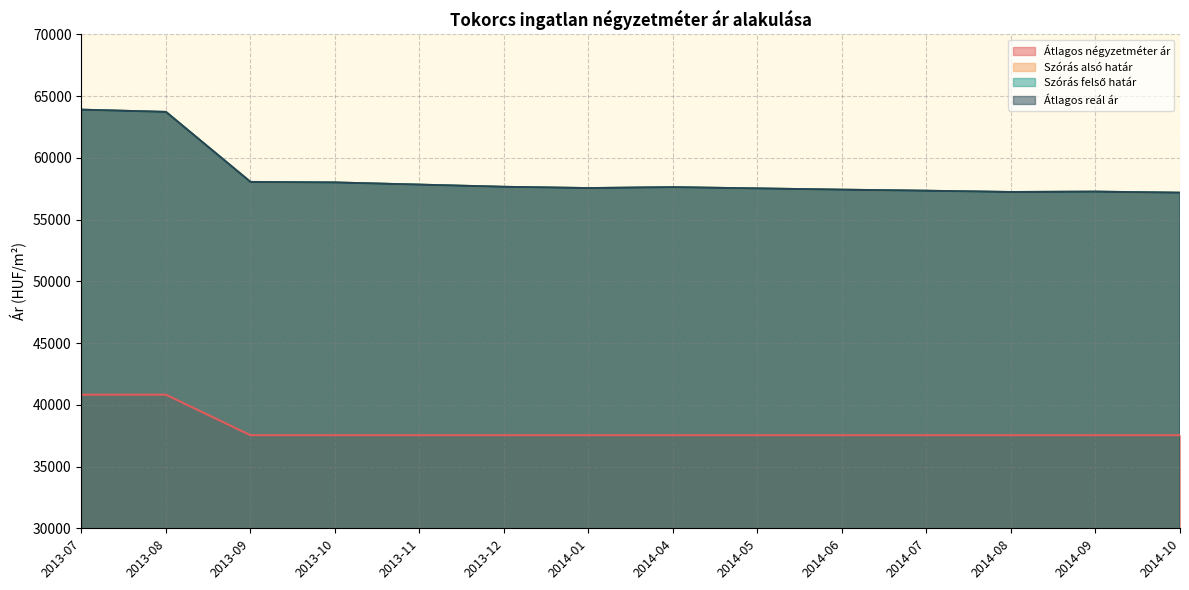

True or false: Szórás felső határ has a value of 27036 at 2013-09.

False